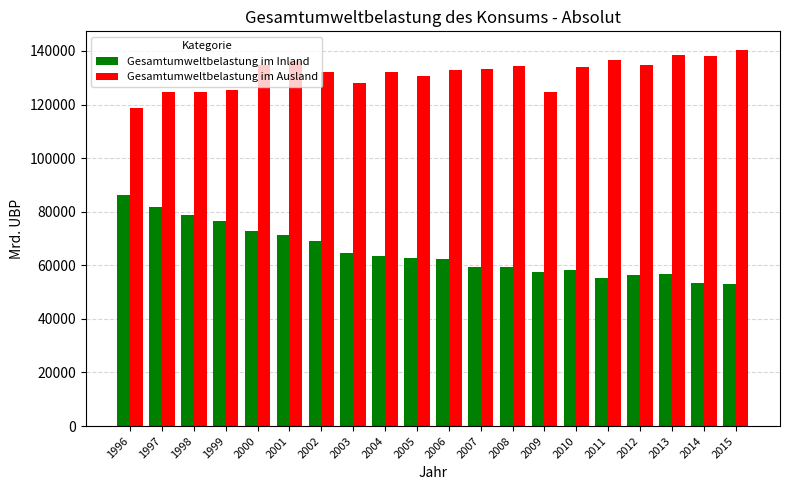

What is the greatest value displayed?

140292.2